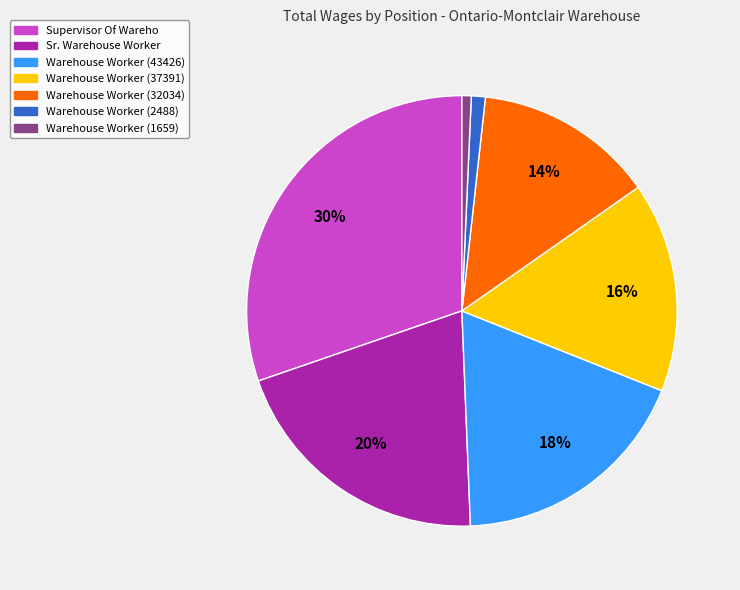

Is it true that Warehouse Worker (37391) is 16% of the pie?

True